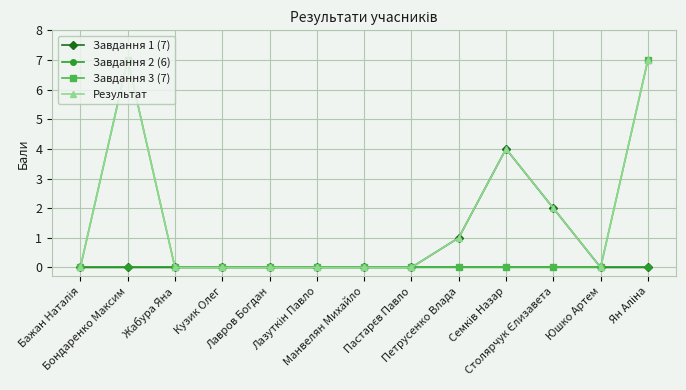

Rank the series by their average value, from highest to lowest.

Результат, Завдання 3 (7), Завдання 1 (7), Завдання 2 (6)